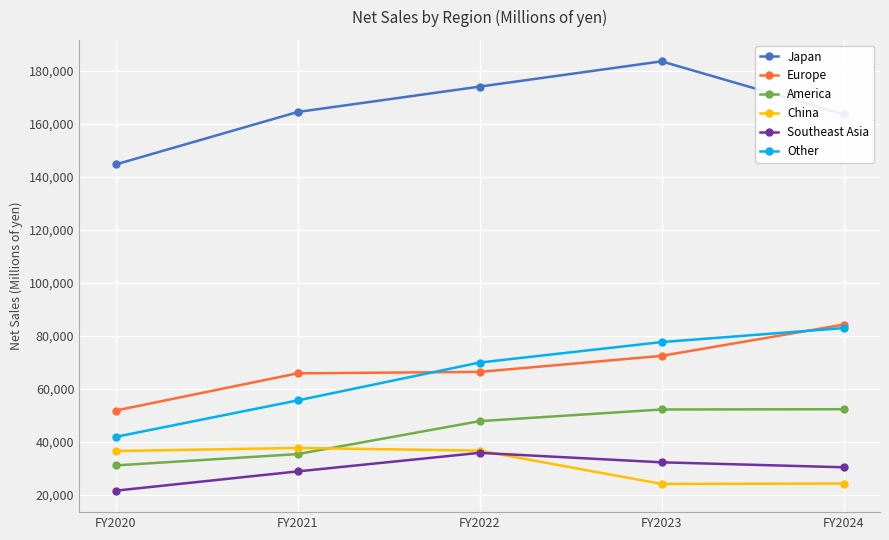

Read the Southeast Asia value at FY2024.

30484